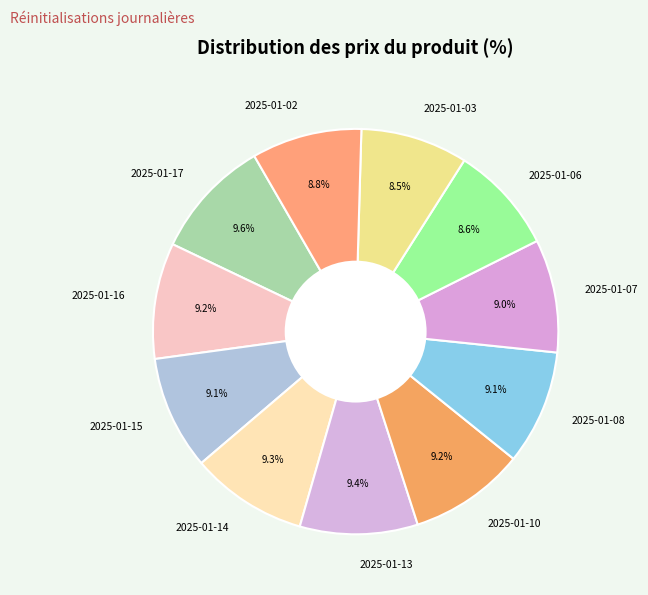

The 2025-01-03 slice represents 1% of the pie. True or false?

False